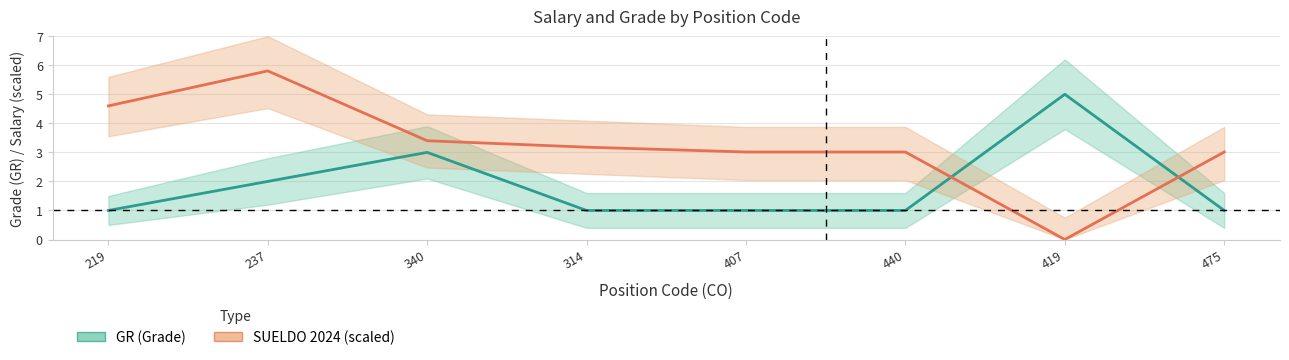

Reading left to right, list all the values displayed in this chart.

GR (Grade): 219=1.0	237=2.0	340=3.0	314=1.0	407=1.0	440=1.0	419=5.0	475=1.0
SUELDO 2024 (scaled): 219=4.6	237=5.8	340=3.4	314=3.2	407=3.0	440=3.0	419=0.0	475=3.0